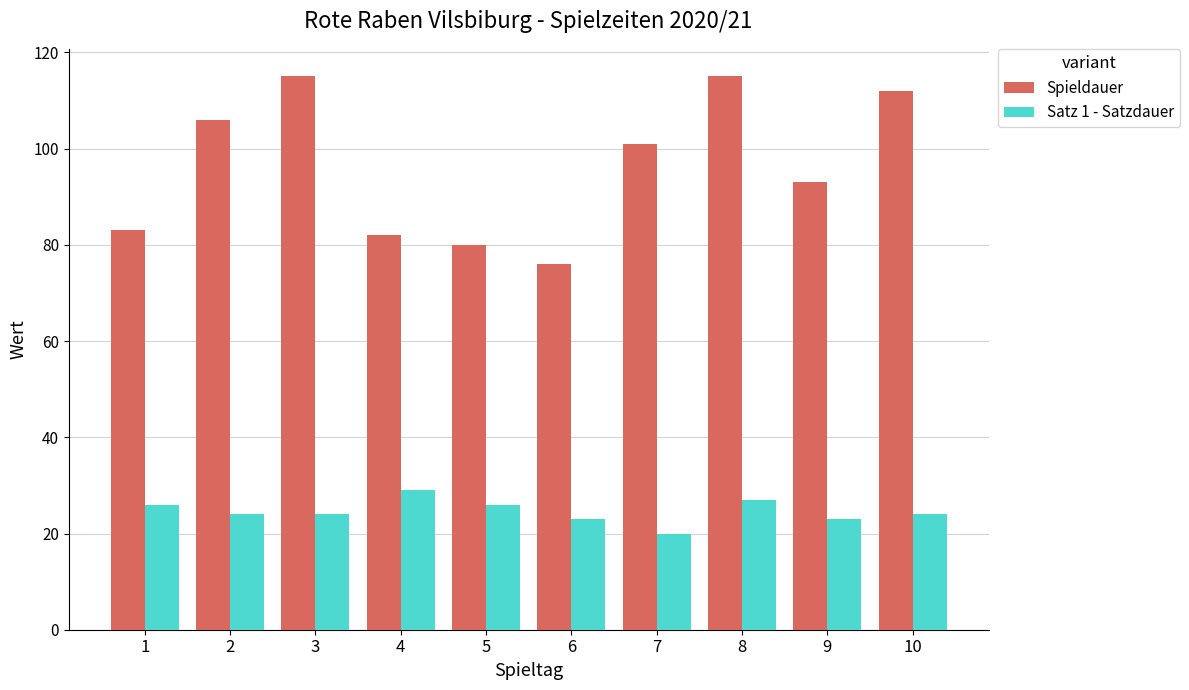

At 4, list the series in order from smallest to largest.

Satz 1 - Satzdauer, Spieldauer